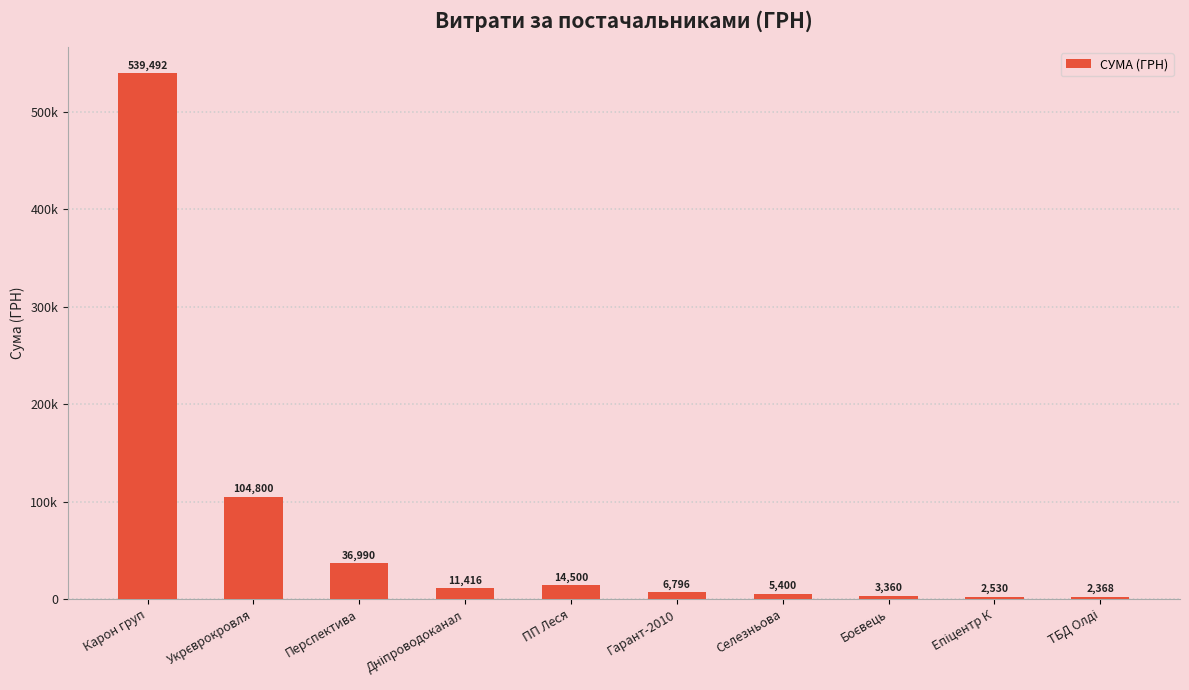

Does the chart contain any negative values?

No